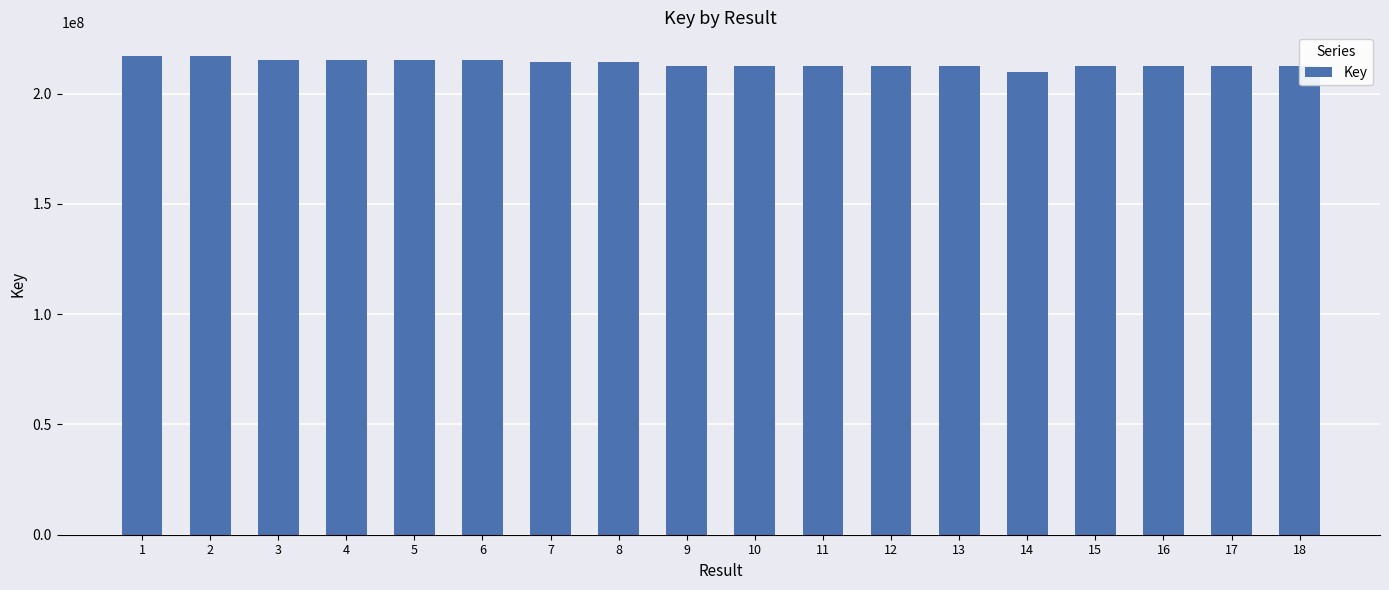

Which has a higher value, 10 or 14?

10